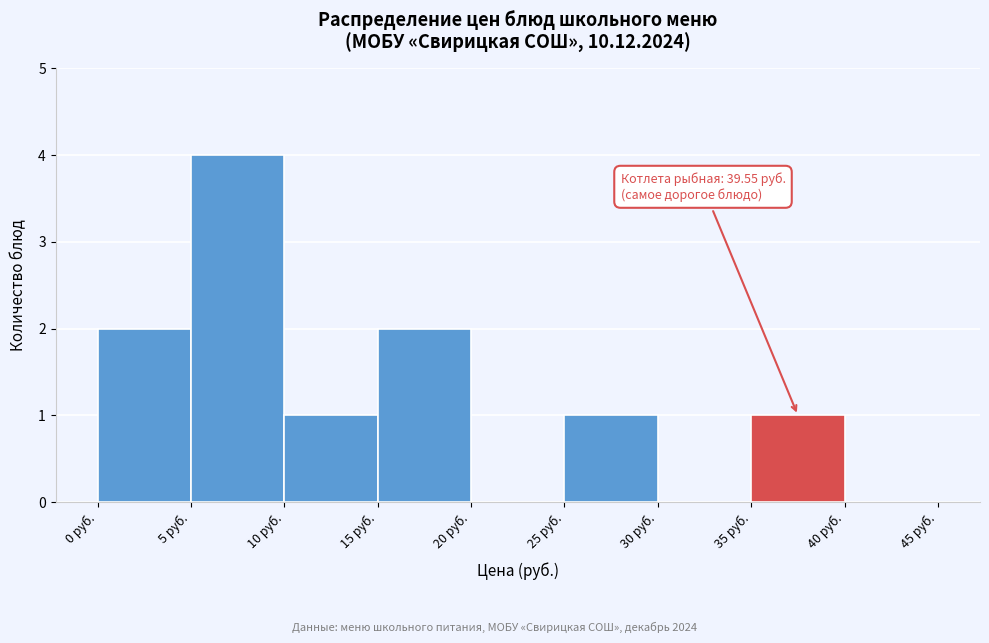

Over which range of the x-axis is the bar tallest?

5 to 10